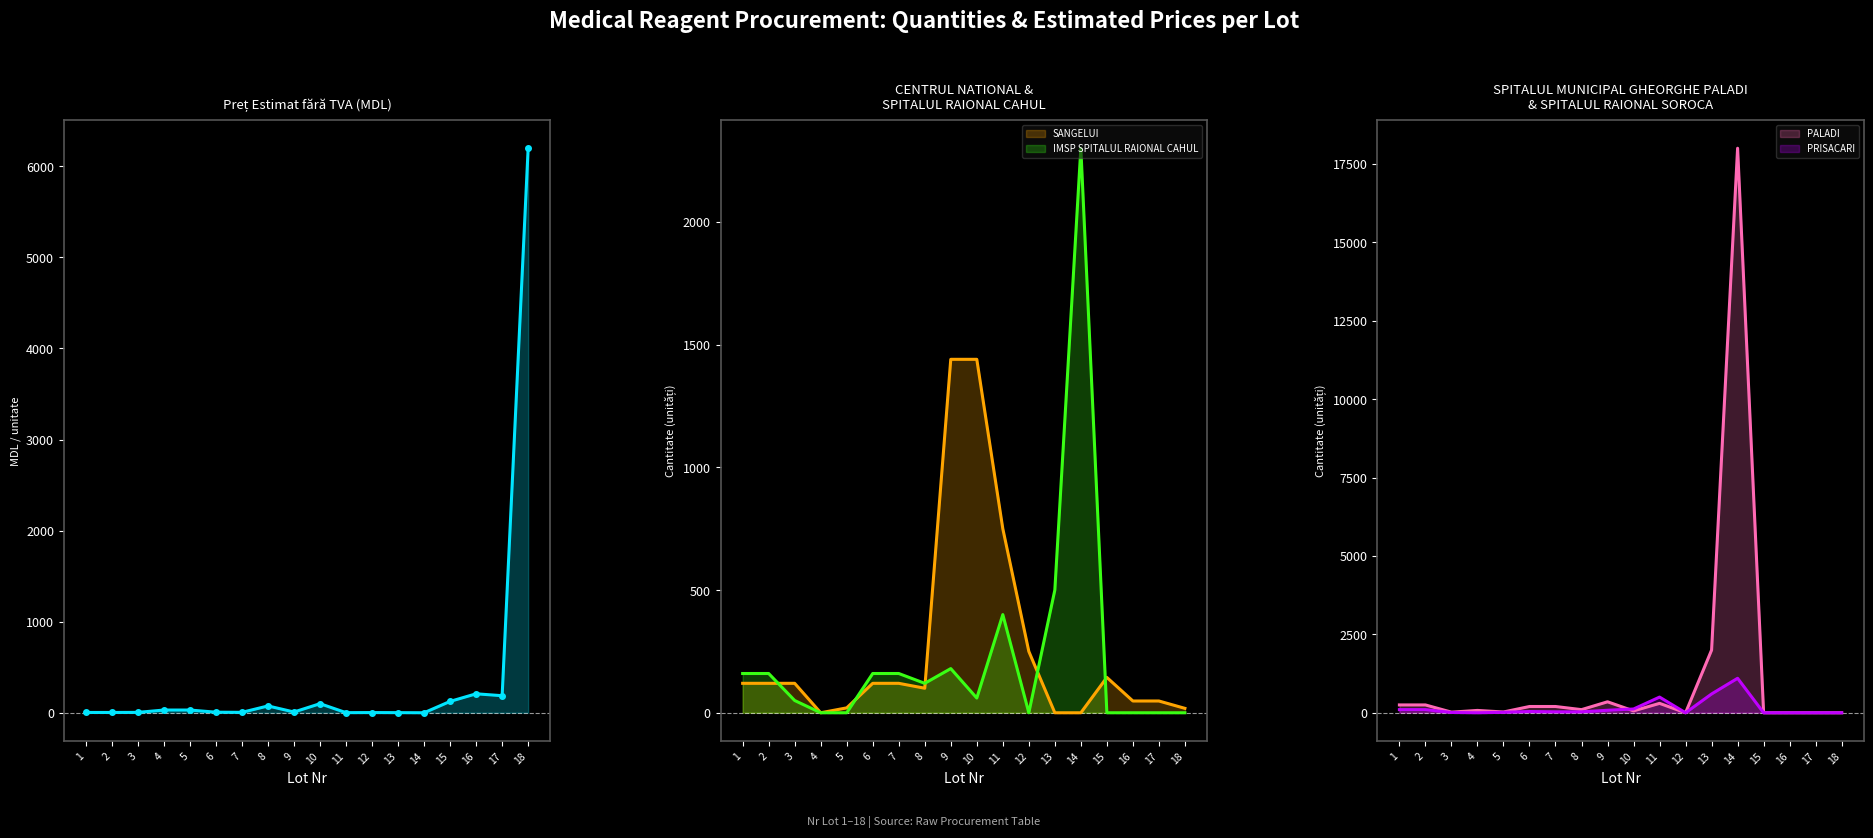

Is the value of IMSP SPITALUL RAIONAL SOROCA A PRISACARI at 11 greater than the value of IMSP SPITALUL RAIONAL CAHUL at 8?

Yes